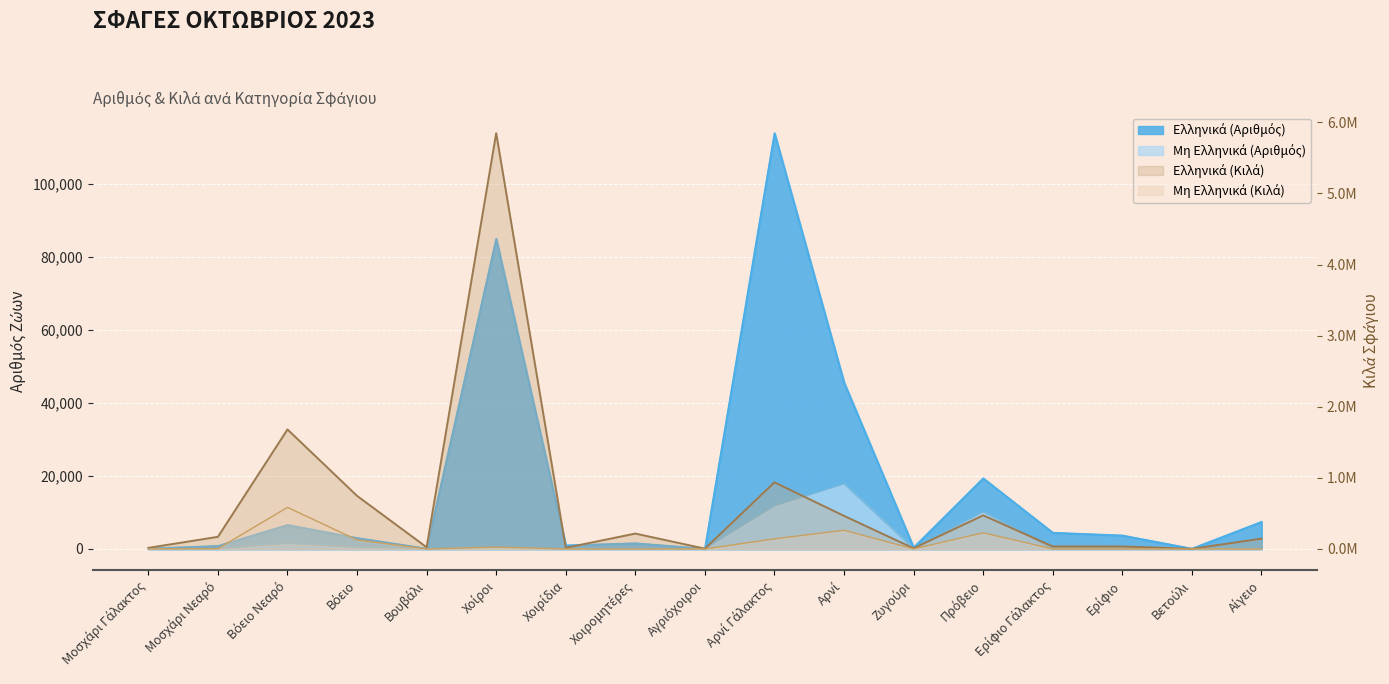

What is the value of the Ελληνικά (Κιλά) line point at the 4th from the left?

746311